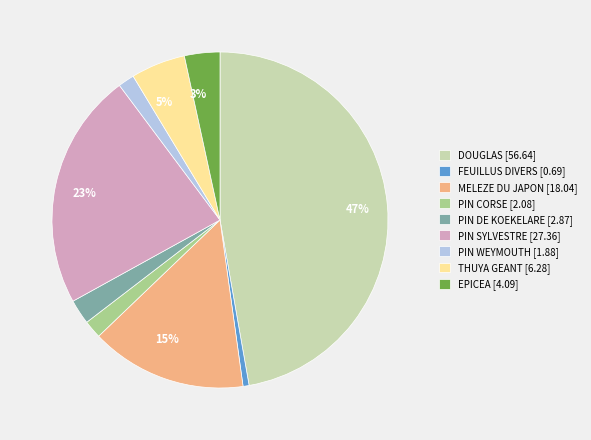

Is there a majority slice in this chart?

No